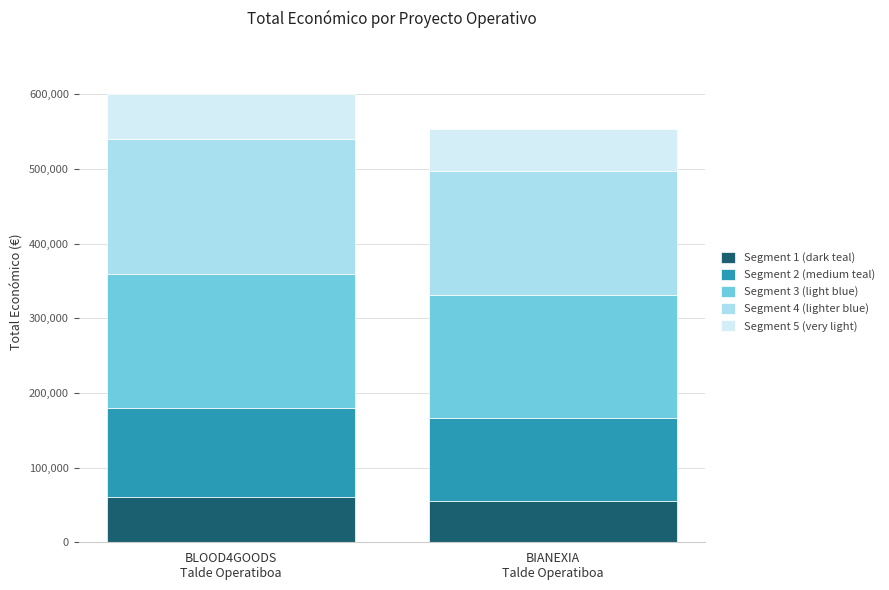

What is the total value across all series at BIANEXIA
Talde Operatiboa?

553196